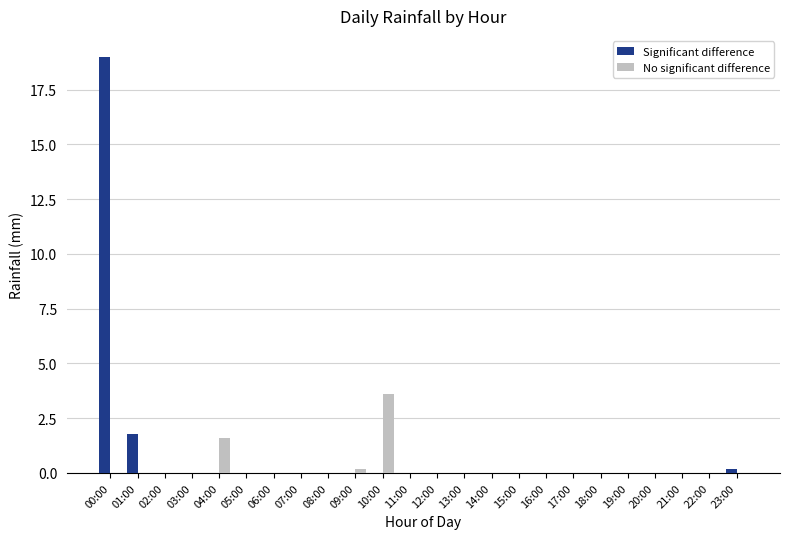

Between 00:00 and 12:00, which series saw the biggest shift?

Significant difference